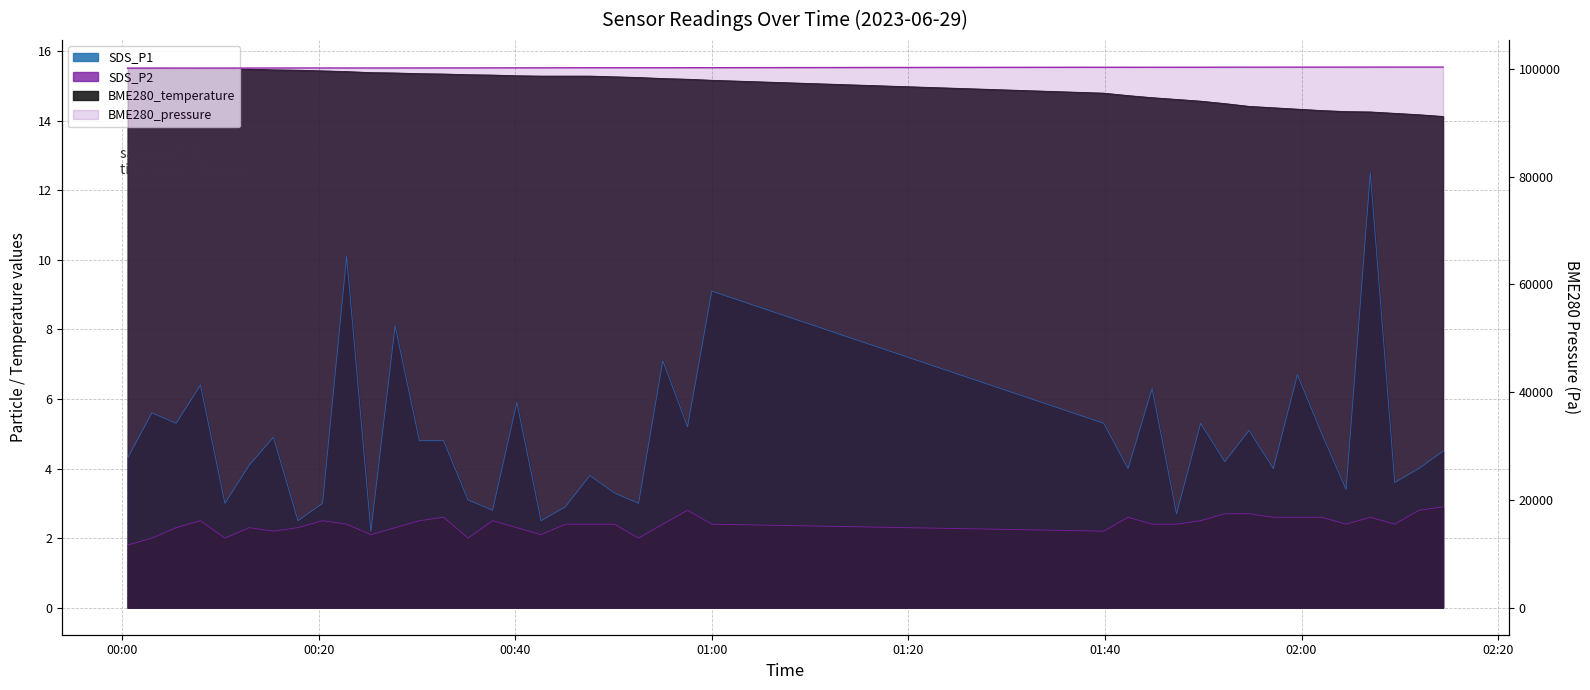

Which has a higher value, 2023/06/29 00:37:42 or 2023/06/29 00:45:06?

2023/06/29 00:45:06